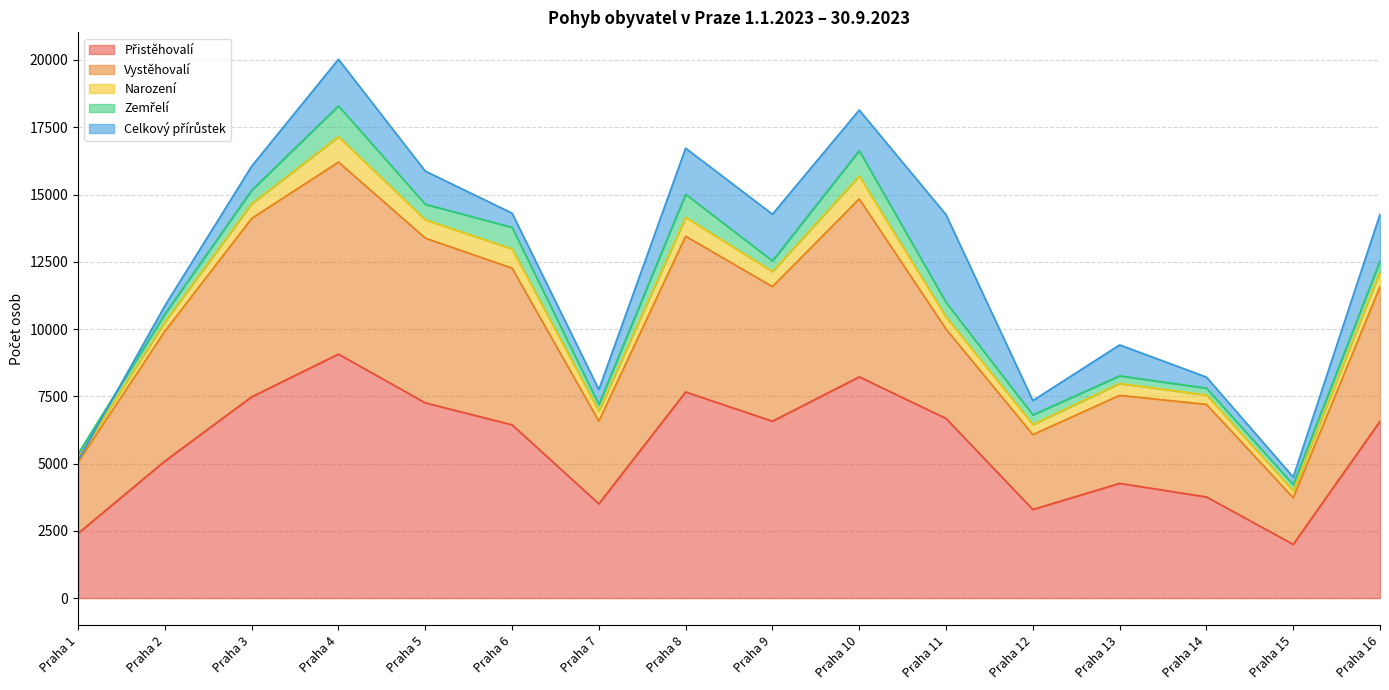

At how many categories does at least one series exceed 7216?

5